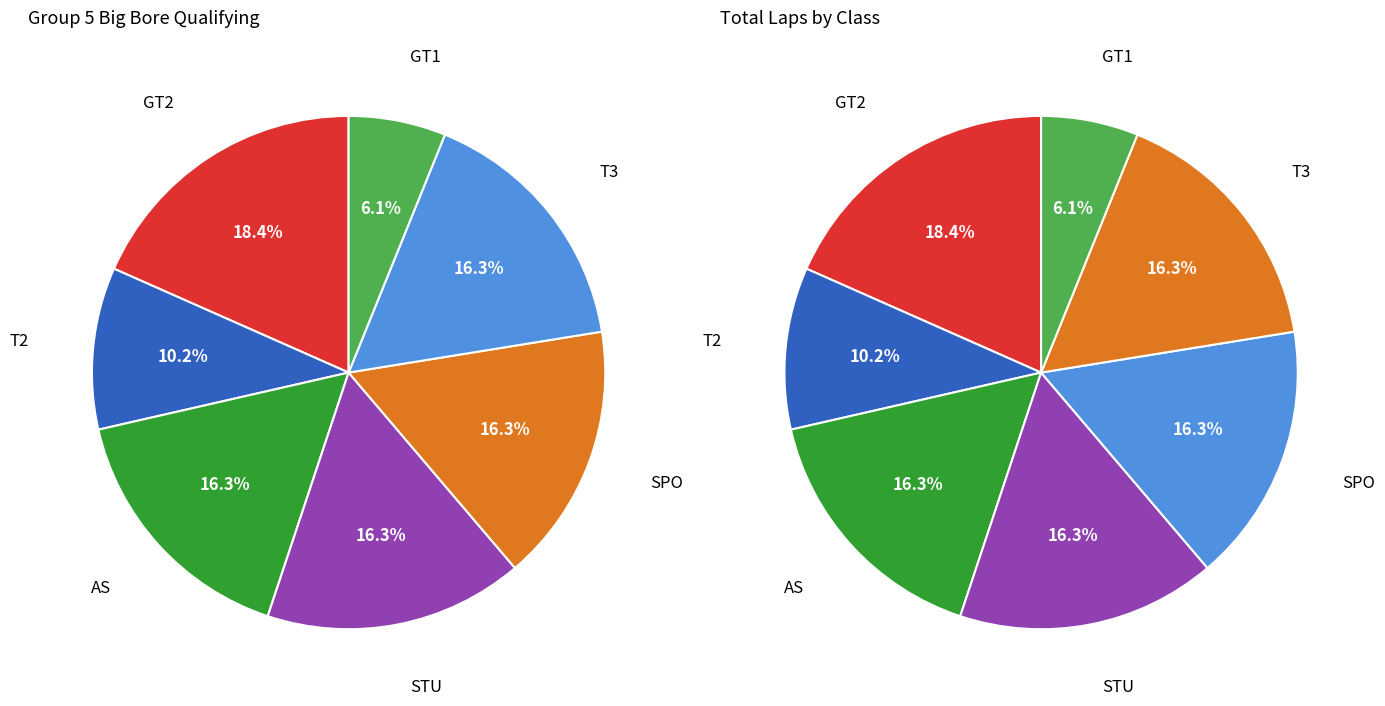

The GT2 slice represents 31% of the pie. True or false?

False